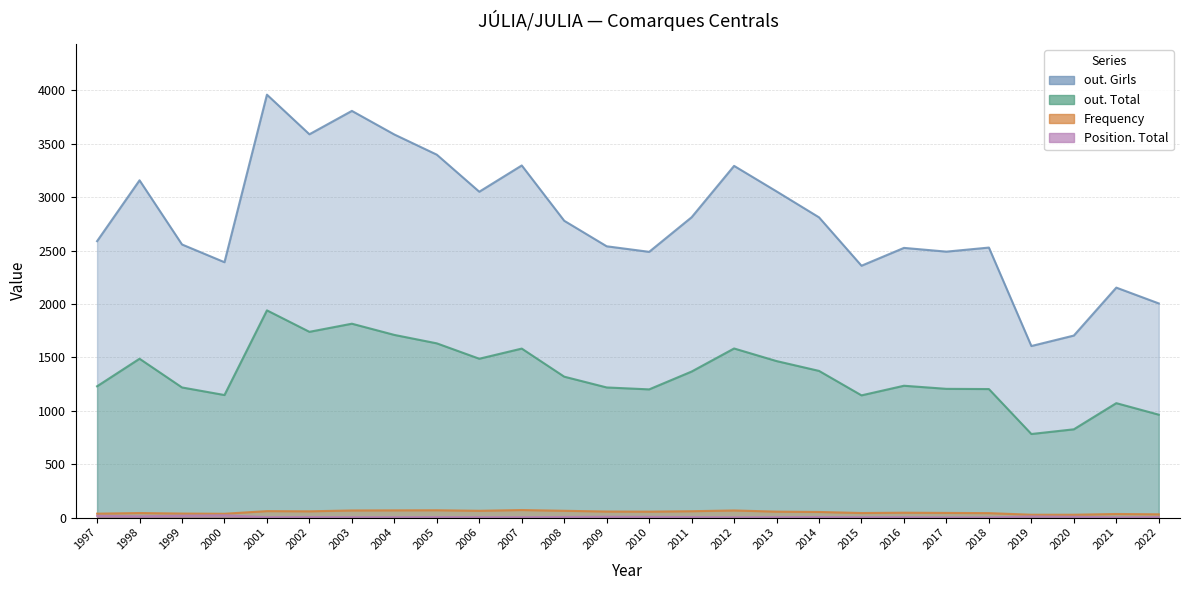

Read the out. Total value at 2003, to the nearest 50.

1800